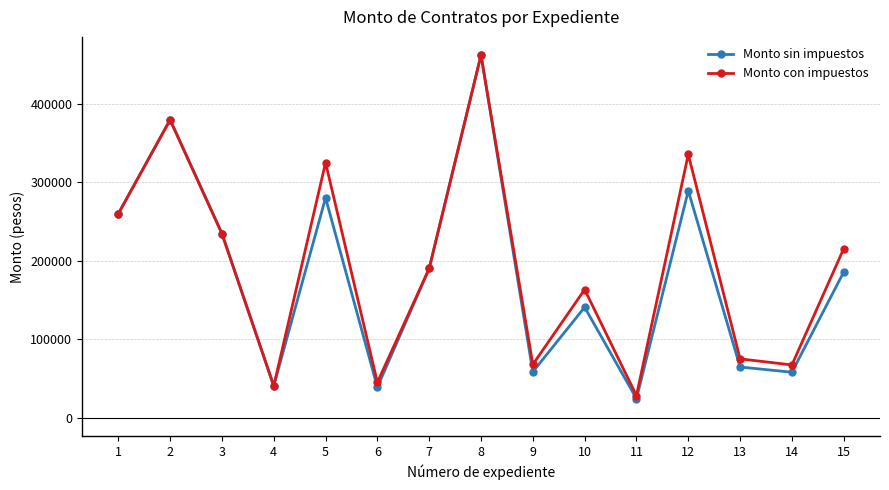

Which series has the widest spread of values?

Monto sin impuestos